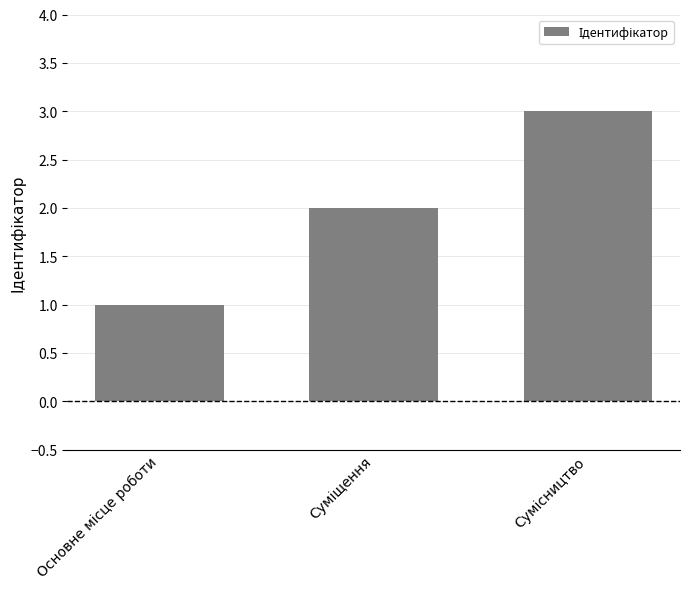

What is the minimum value shown in the chart?

1